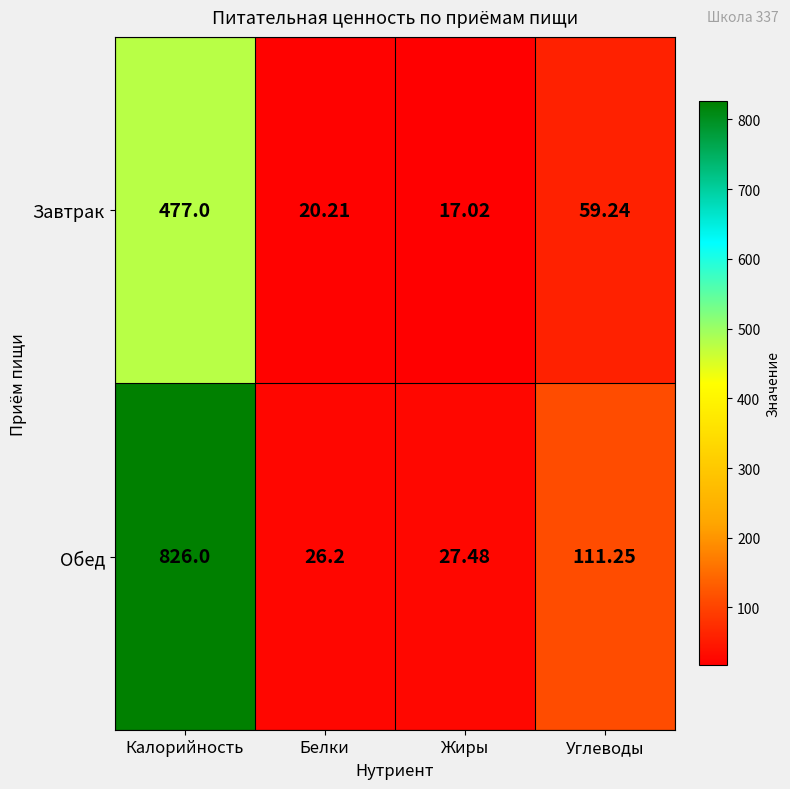

At which label does Обед first exceed 111?

Калорийность